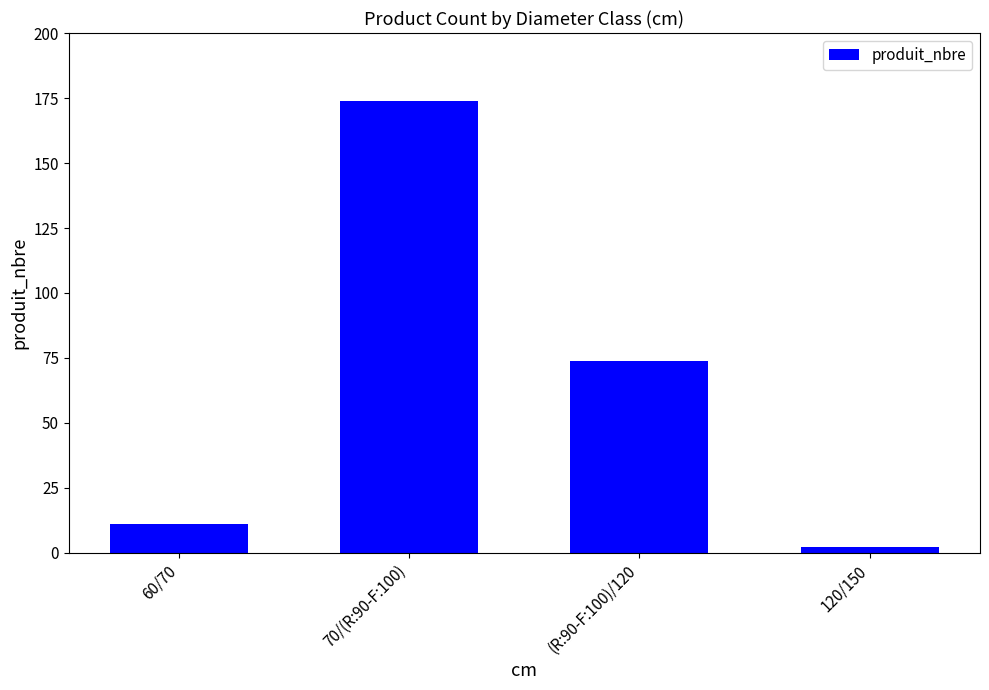

List the labels in order of value, largest first.

70/(R:90-F:100), (R:90-F:100)/120, 60/70, 120/150